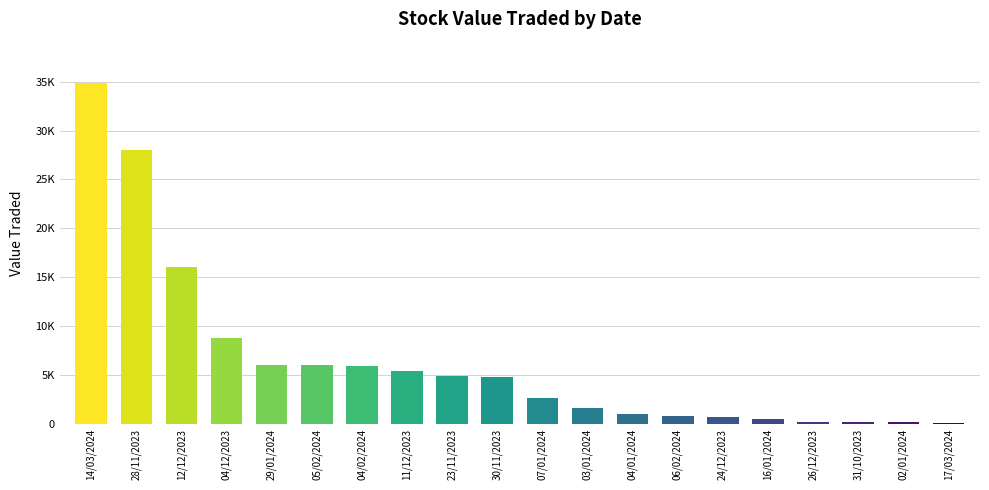

List the labels in order of value, smallest first.

17/03/2024, 02/01/2024, 31/10/2023, 26/12/2023, 16/01/2024, 24/12/2023, 06/02/2024, 04/01/2024, 03/01/2024, 07/01/2024, 30/11/2023, 23/11/2023, 11/12/2023, 04/02/2024, 05/02/2024, 29/01/2024, 04/12/2023, 12/12/2023, 28/11/2023, 14/03/2024